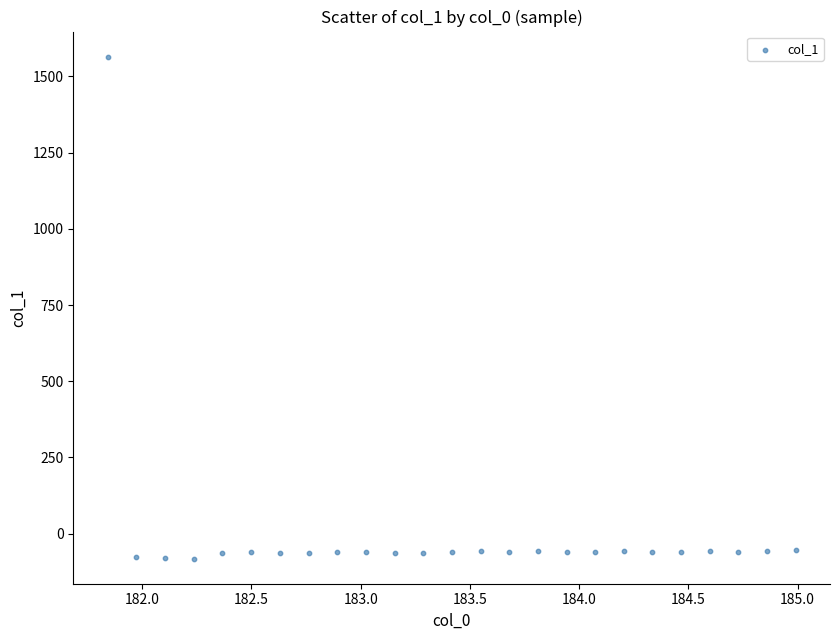

What is the range of X values (max minus min)?

3.1